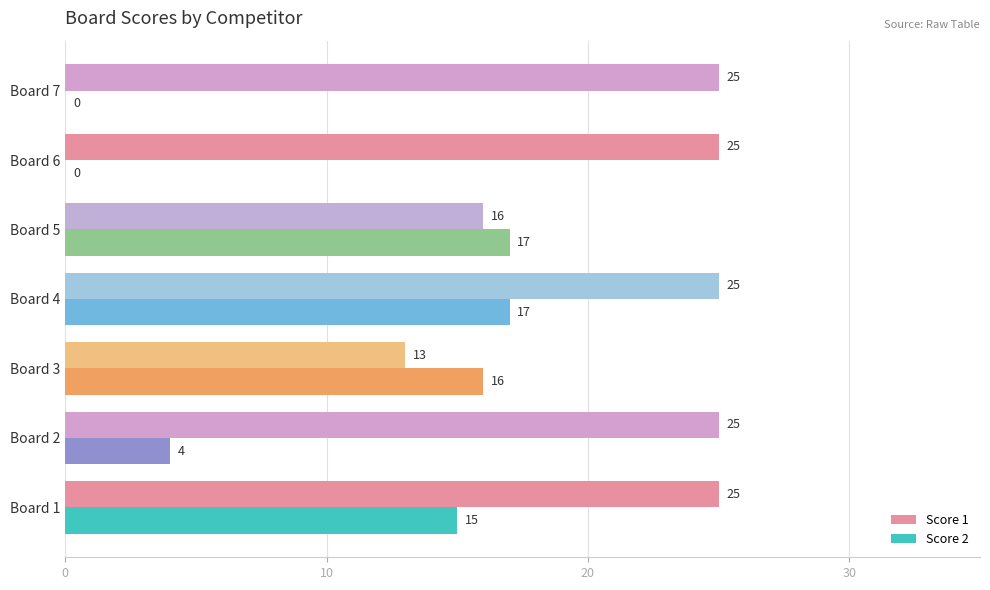

Is it true that Score 2 equals 16 at Board 3?

True